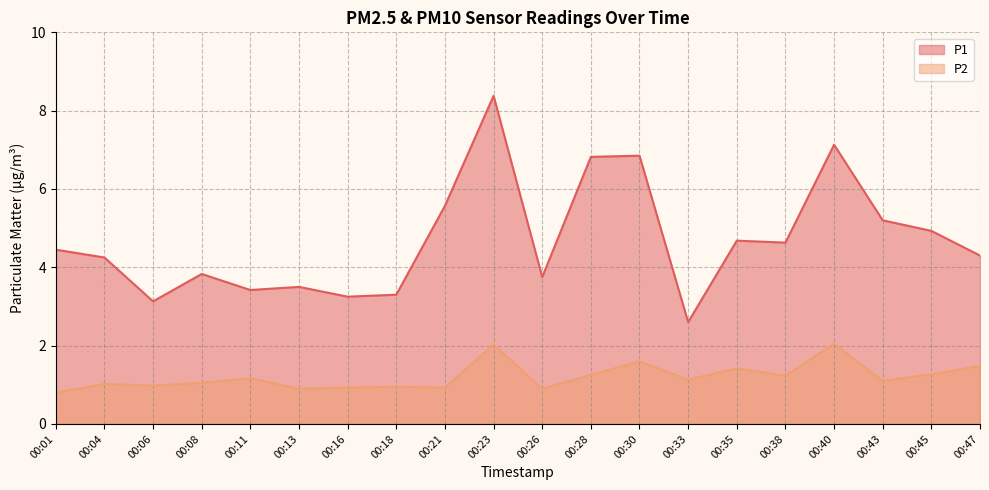

What is the total value across all series at 00:45?

6.2